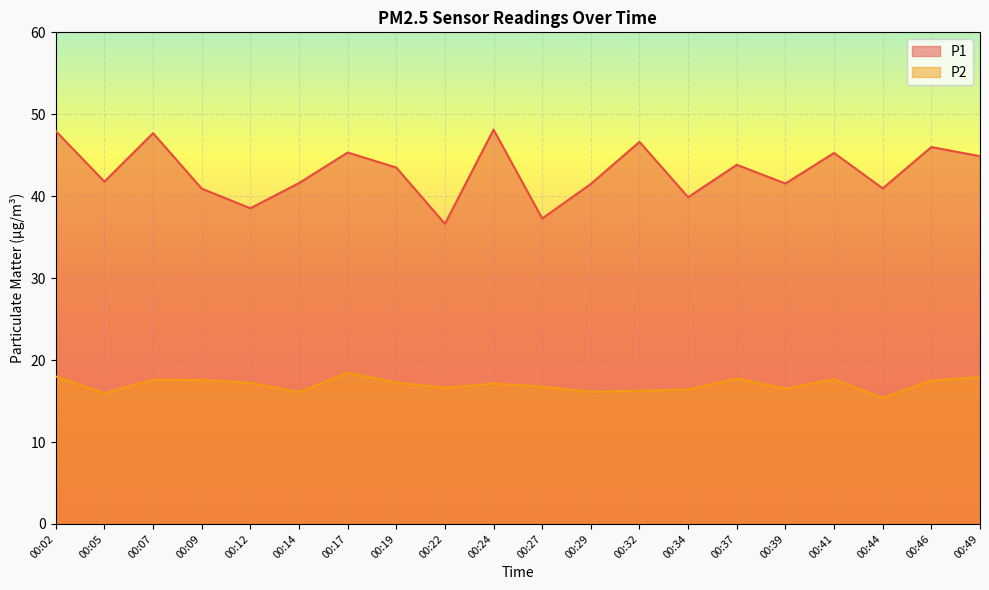

Is the value of P1 at 00:34 greater than the value of P2 at 00:32?

Yes